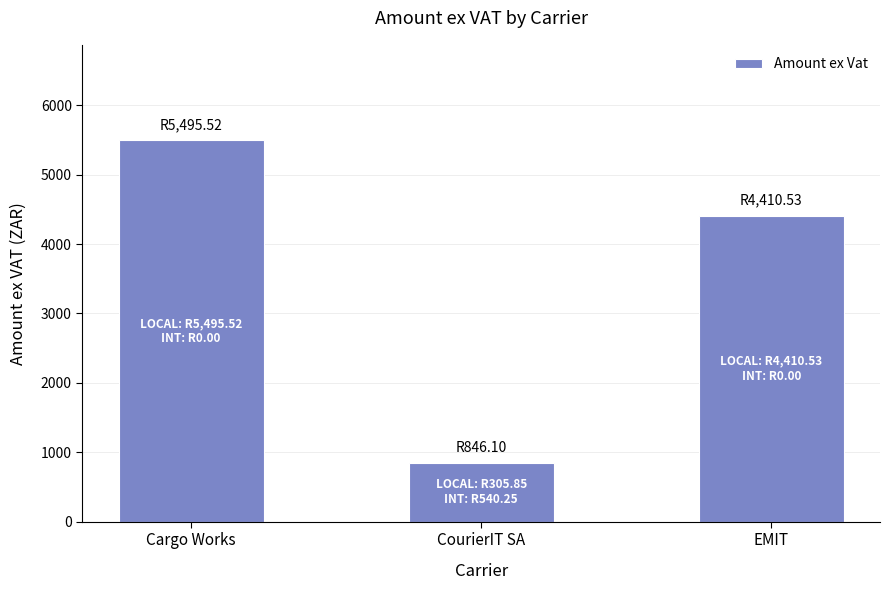

What is the change in value from Cargo Works to EMIT?

-1085.0